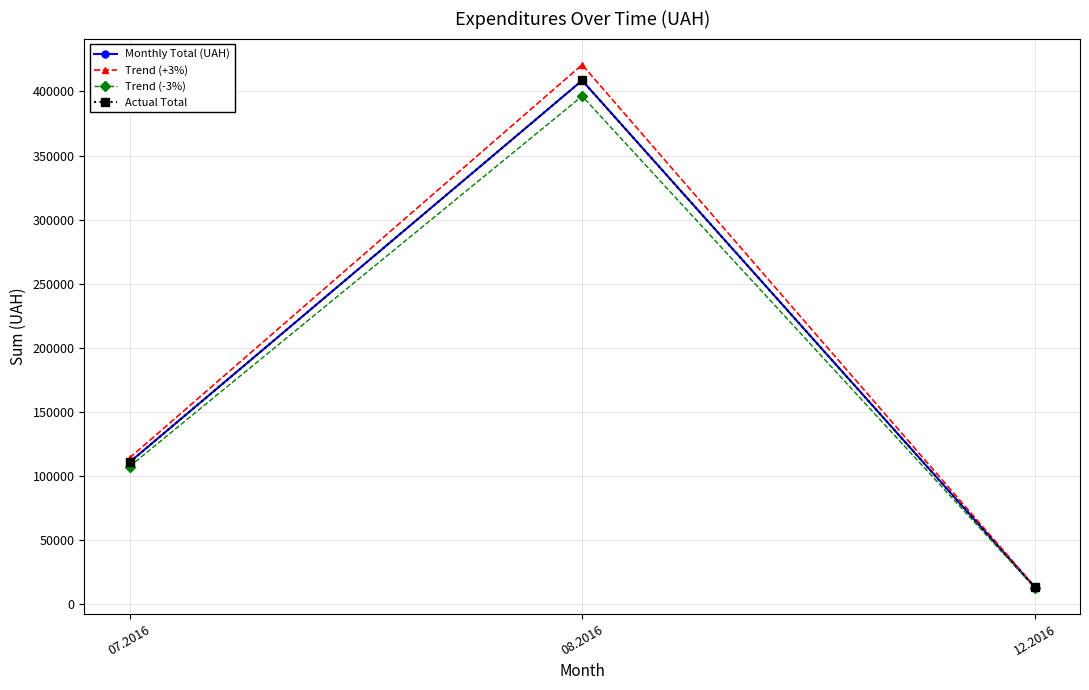

Does the chart have visible grid lines?

Yes